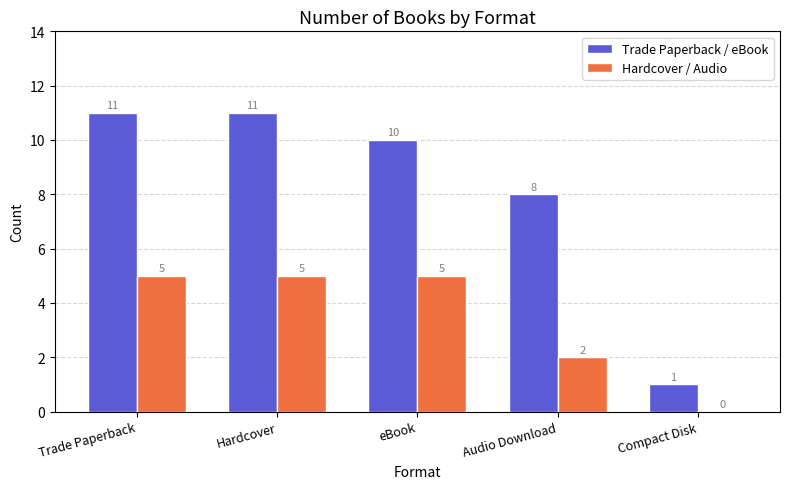

The Trade Paperback / eBook series shows 12 at Audio Download. True or false?

False